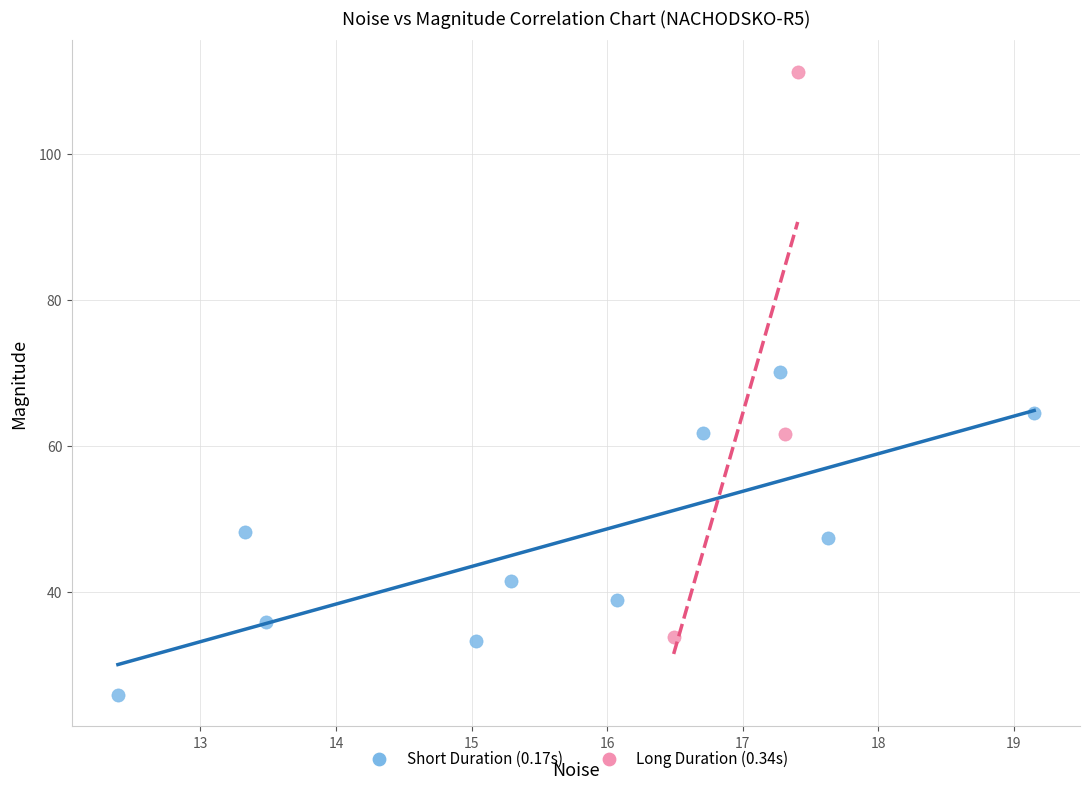

Which series reaches the maximum Y coordinate?

Long Duration (0.34s)